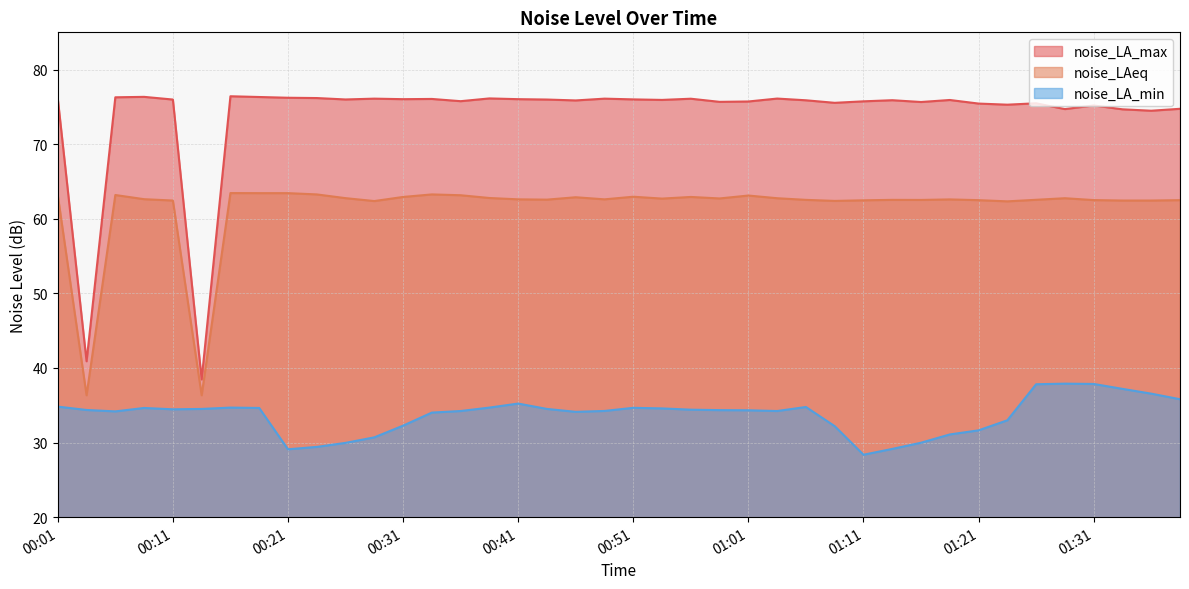

List the labels in order of noise_LAeq value, smallest first.

00:03, 00:13, 01:24, 00:29, 01:09, 00:11, 01:34, 01:36, 01:11, 01:21, 01:39, 01:31, 01:16, 01:06, 01:14, 01:26, 00:44, 01:19, 00:41, 00:49, 00:08, 00:54, 00:59, 01:04, 01:28, 00:26, 00:39, 00:46, 00:31, 00:56, 00:51, 01:01, 00:01, 00:36, 00:06, 00:23, 00:34, 00:18, 00:21, 00:16